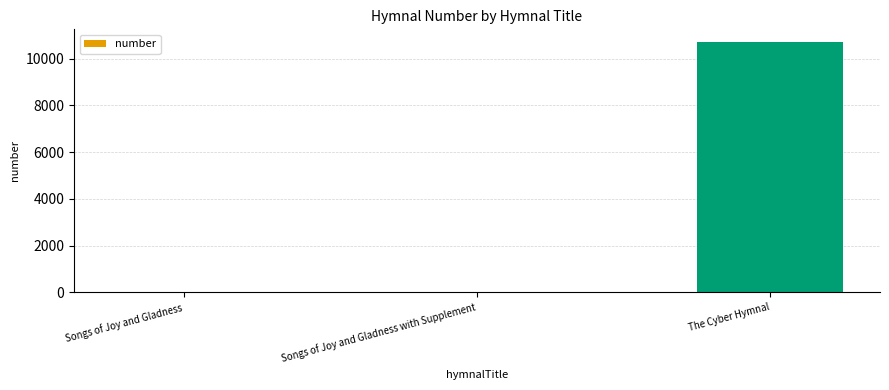

The value at The Cyber Hymnal is 10718. True or false?

True